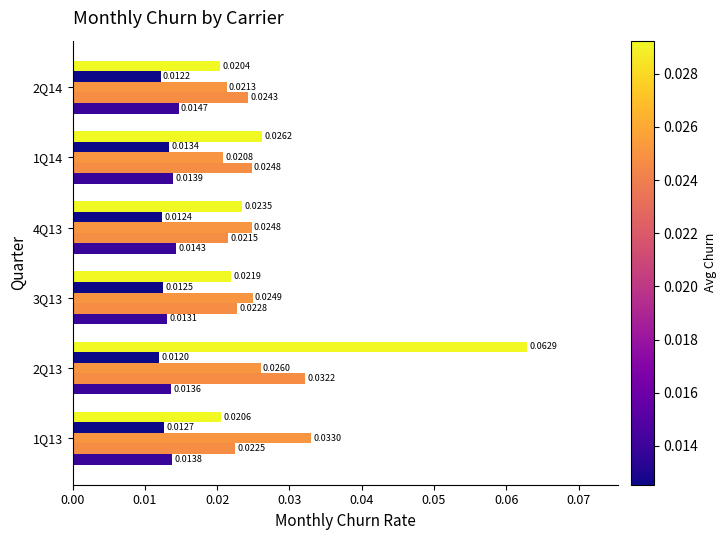

True or false: Sprint has a value of 0.0 at 0.02.

False